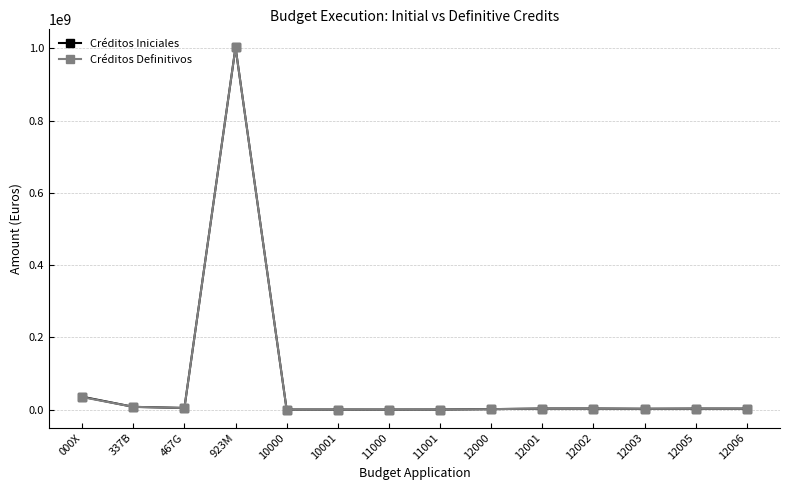

At which label is Créditos Definitivos closest to 501266019?

000X